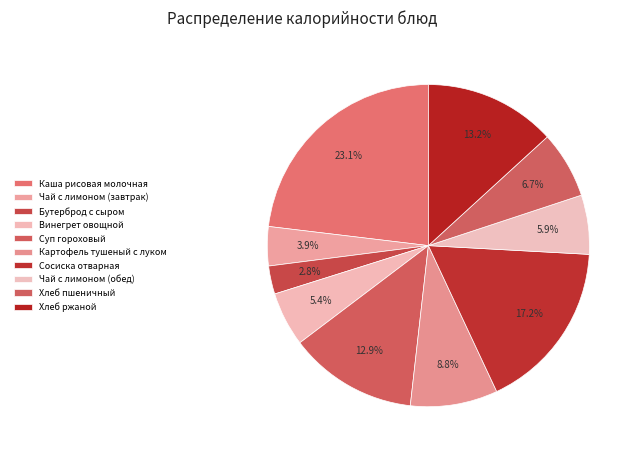

What is the largest slice in the pie chart?

Каша рисовая молочная